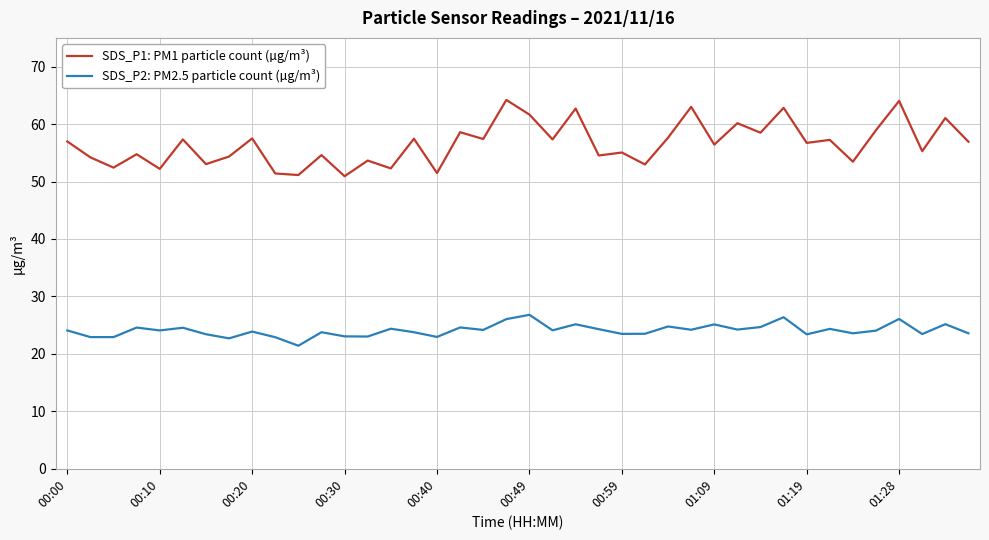

Which series has the widest spread of values?

SDS_P1: PM1 particle count (µg/m³)